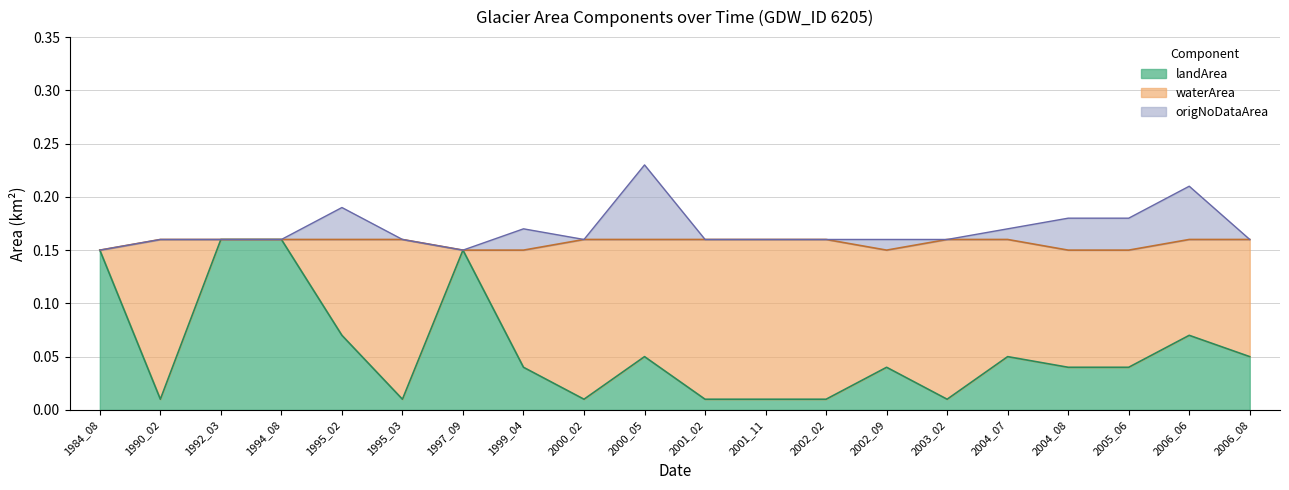

Between which two adjacent categories do origNoDataArea and landArea first intersect?

2000_02 and 2000_05